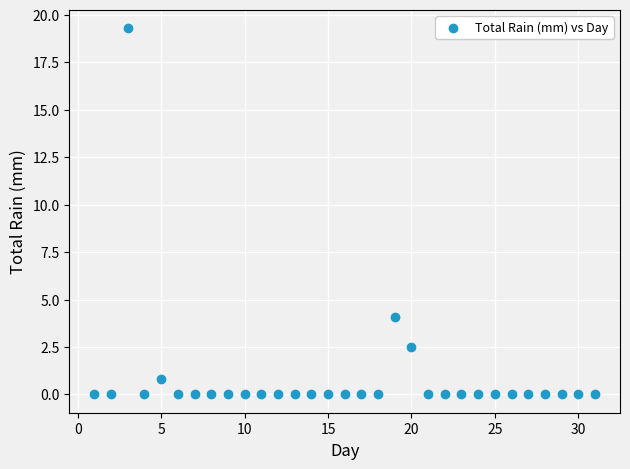

What is the range of Y values (max minus min)?

19.3